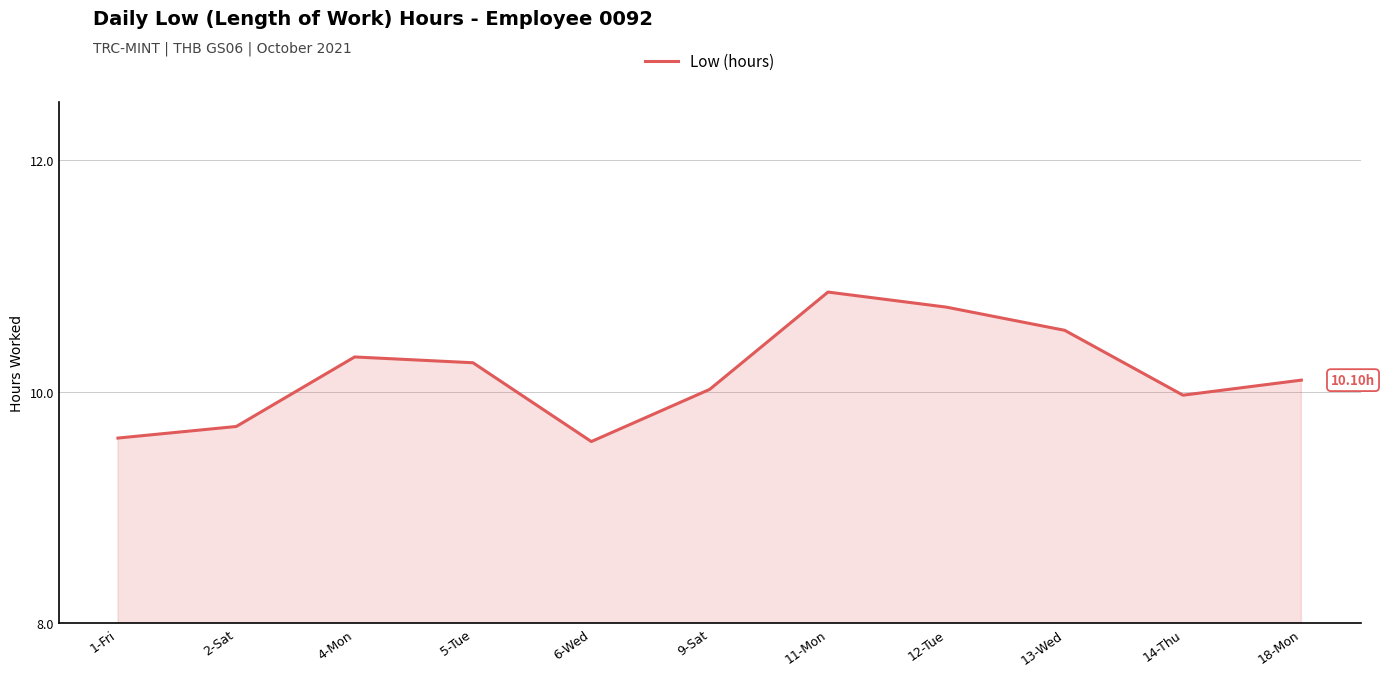

Does the chart have visible grid lines?

Yes